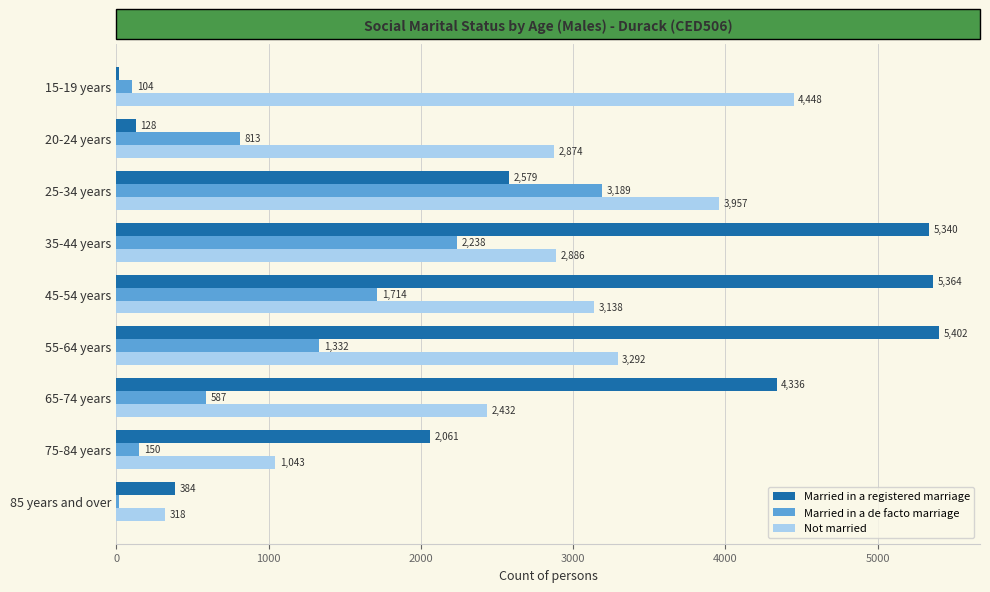

At which label is Married in a de facto marriage closest to 1604?

45-54 years